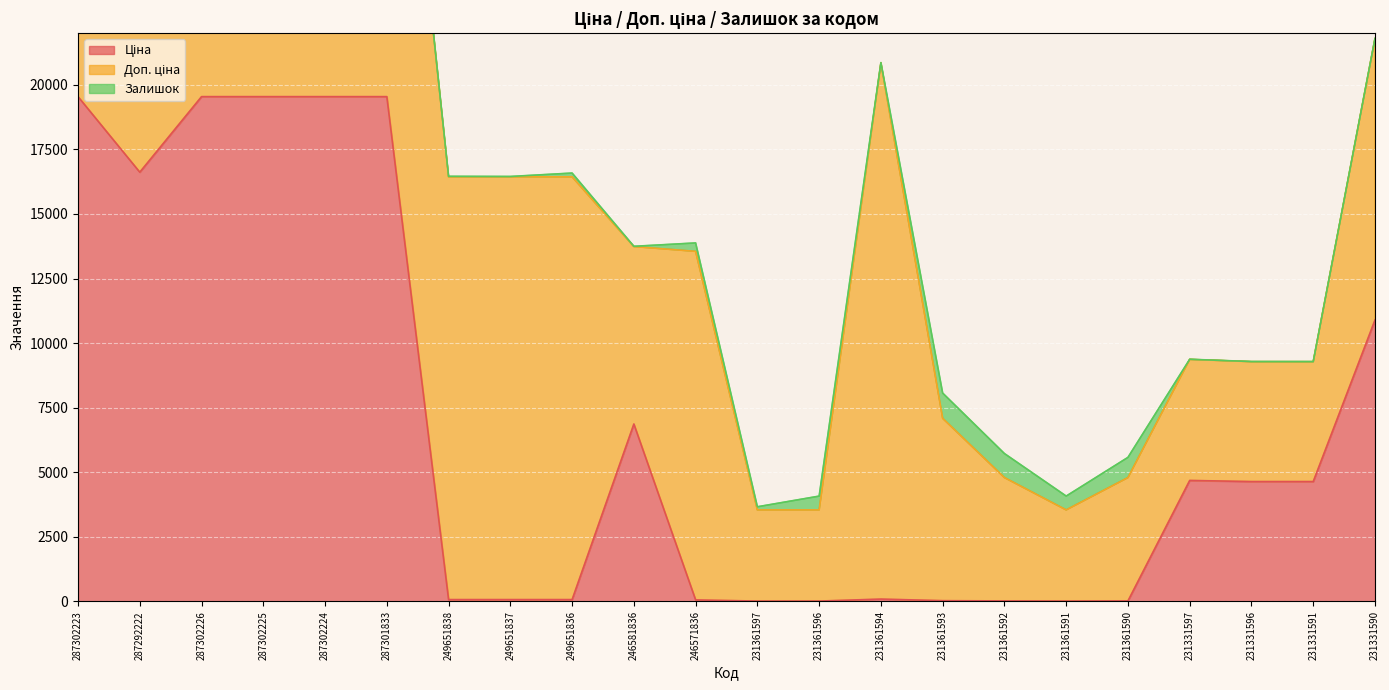

Which category has the highest value across all series?

231361594